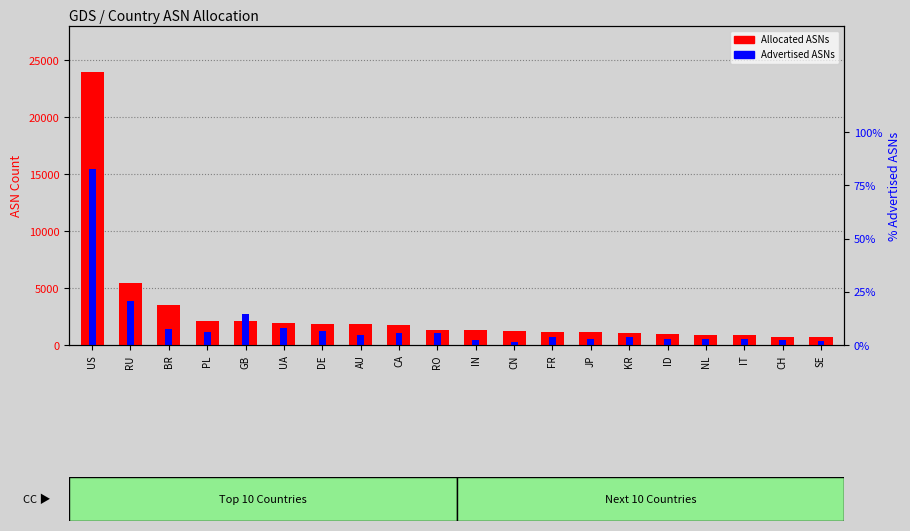

List the series in order of their peak value, lowest first.

Advertised ASNs, Allocated ASNs